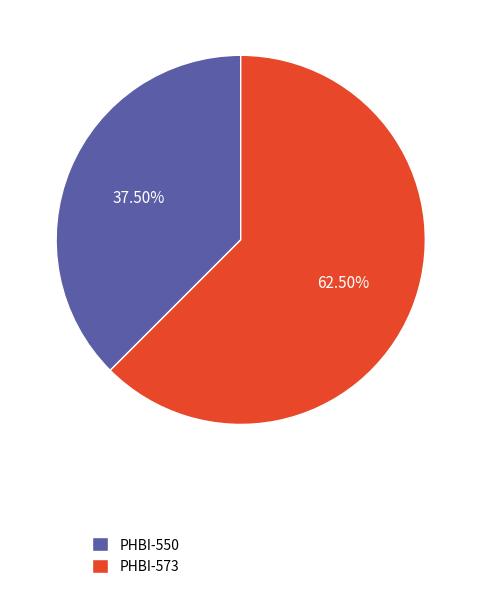

Is there a majority slice in this chart?

Yes